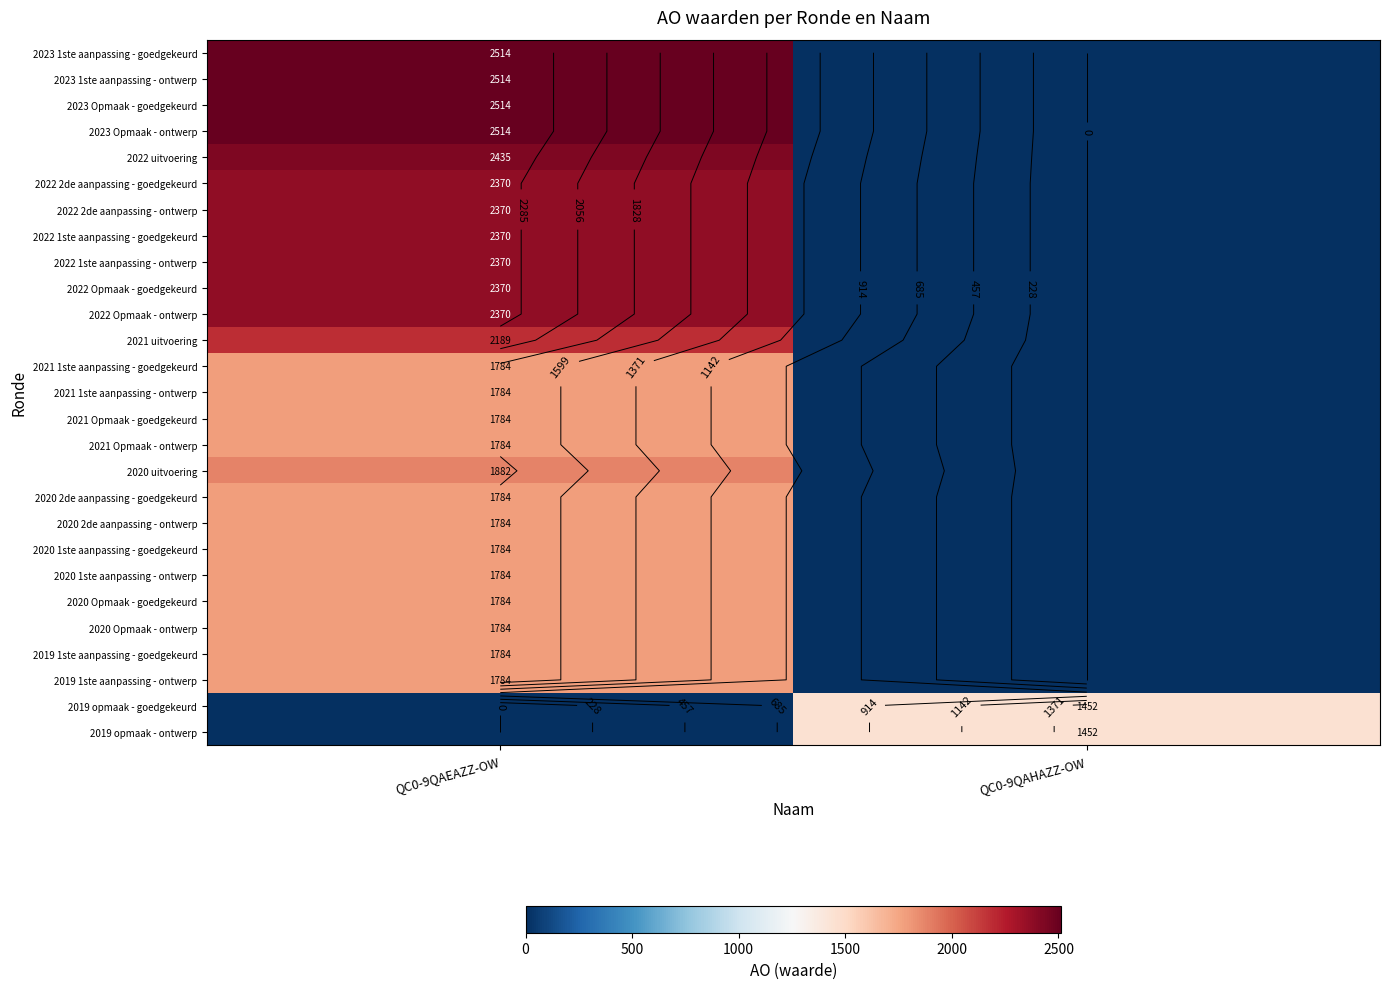

At which label is 2022 1ste aanpassing - goedgekeurd closest to 1185?

QC0-9QAEAZZ-OW